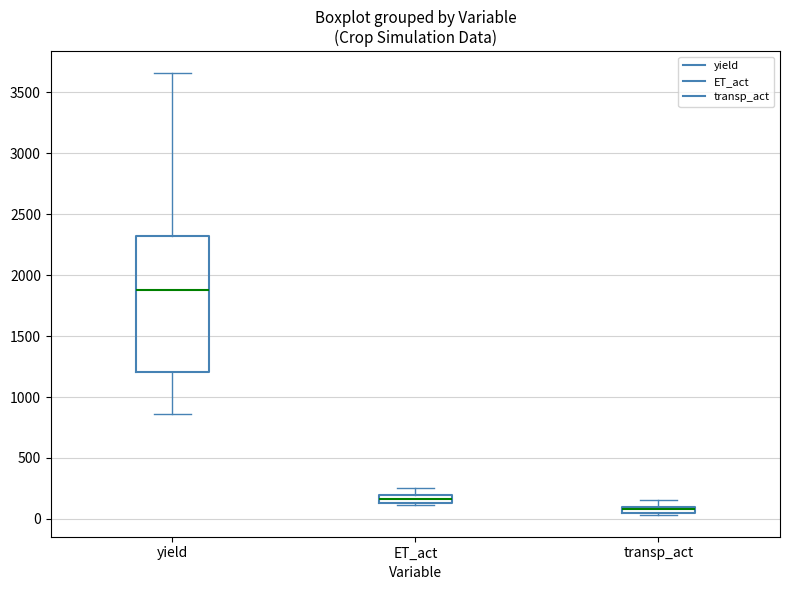

Which box has the highest median line?

yield